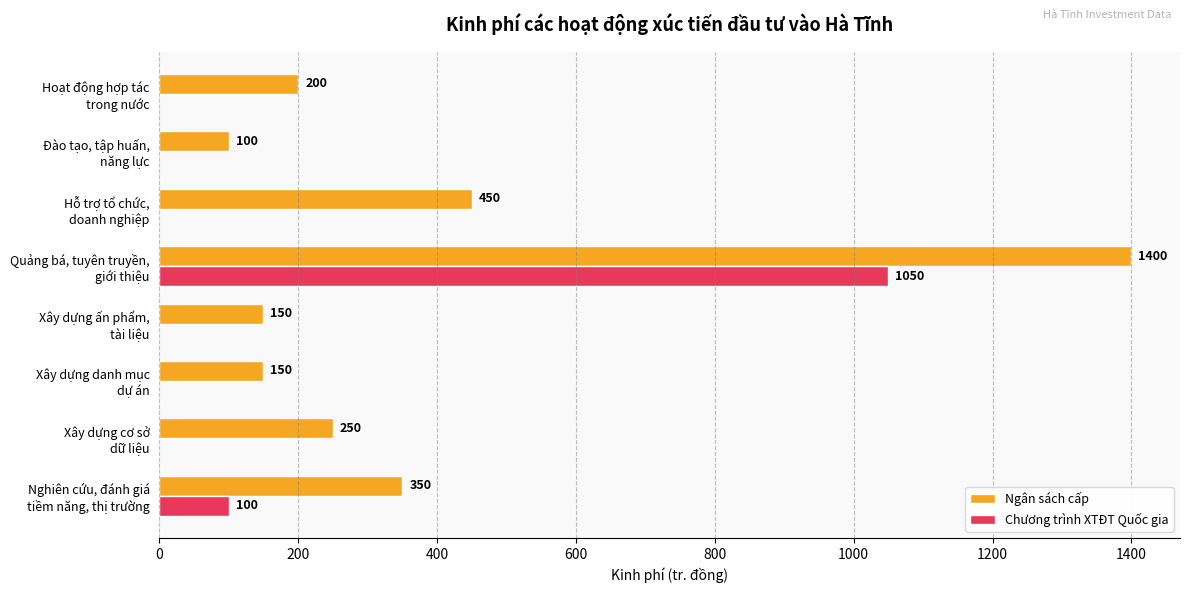

What is the highest value of the Chương trình XTĐT Quốc gia series?

1050